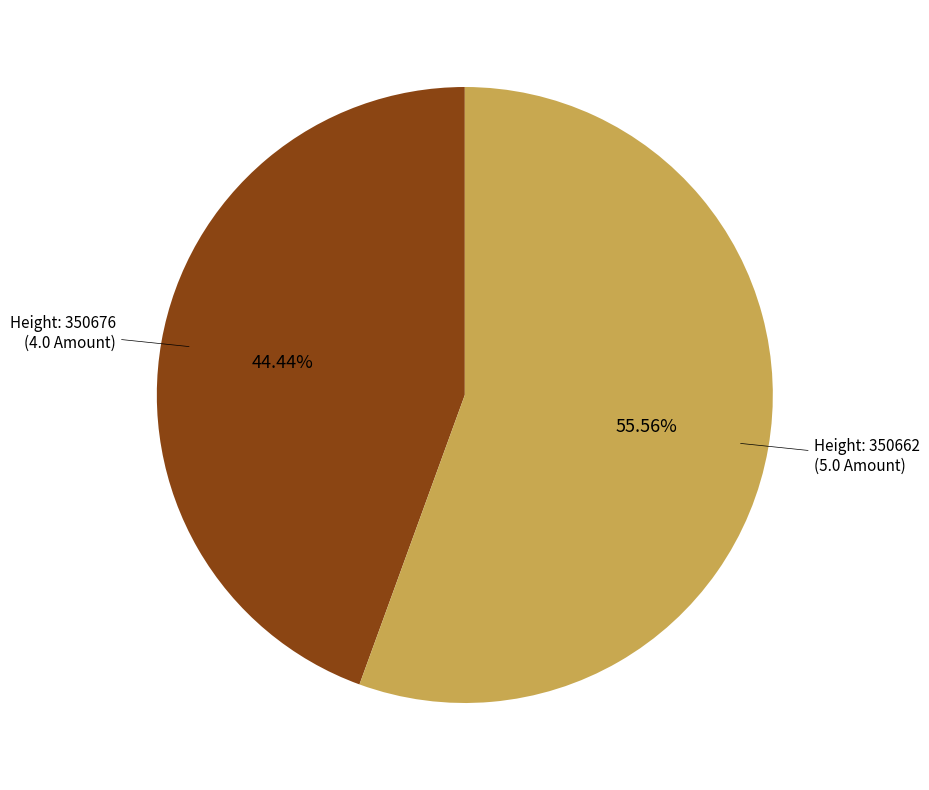

Is there a majority slice in this chart?

Yes